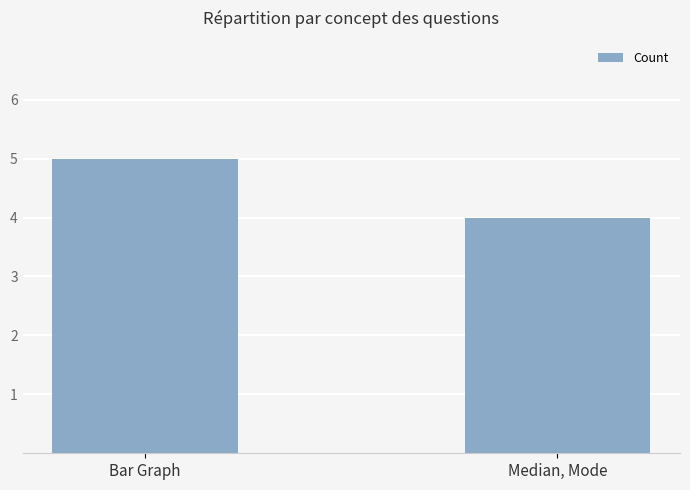

Approximately how many times larger is the value at Median, Mode compared to Bar Graph?

0.8